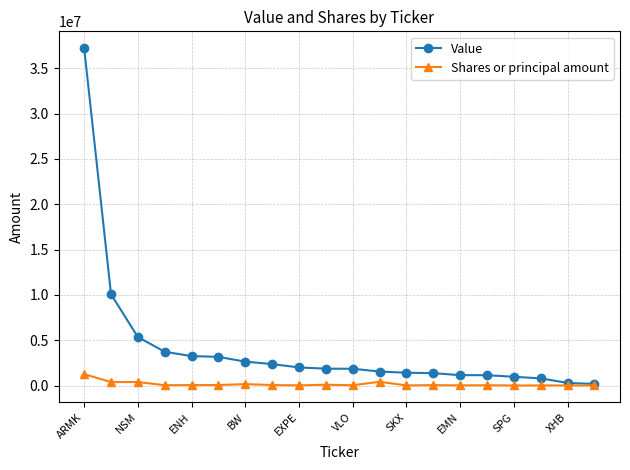

Which series has the largest range (max minus min)?

Value